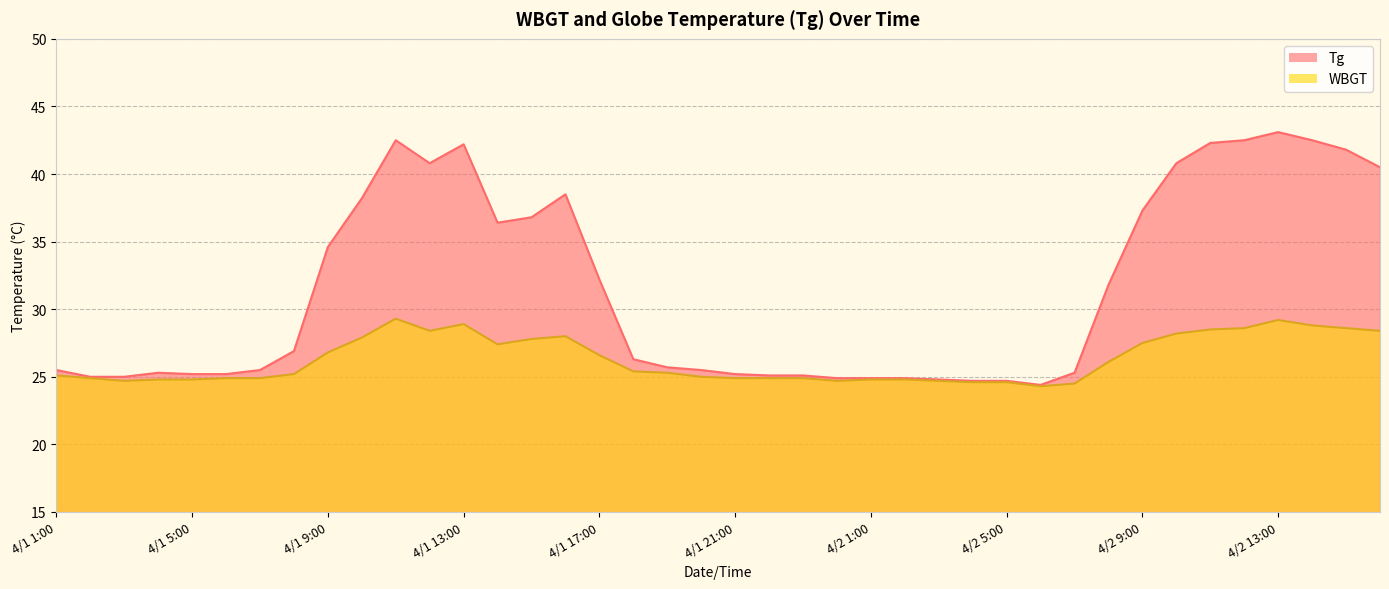

True or false: Tg and WBGT cross at least once.

False